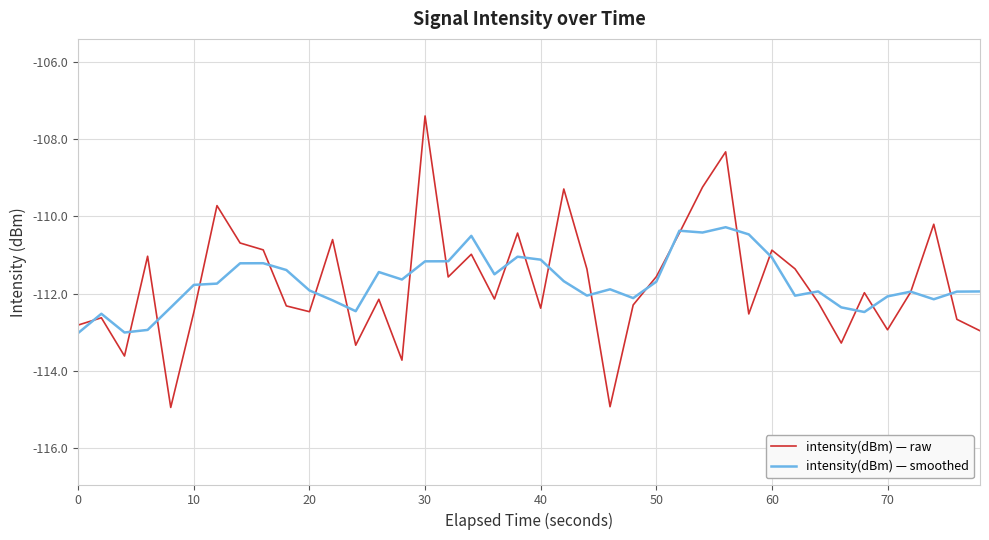

Which series has the widest spread of values?

intensity(dBm) — raw